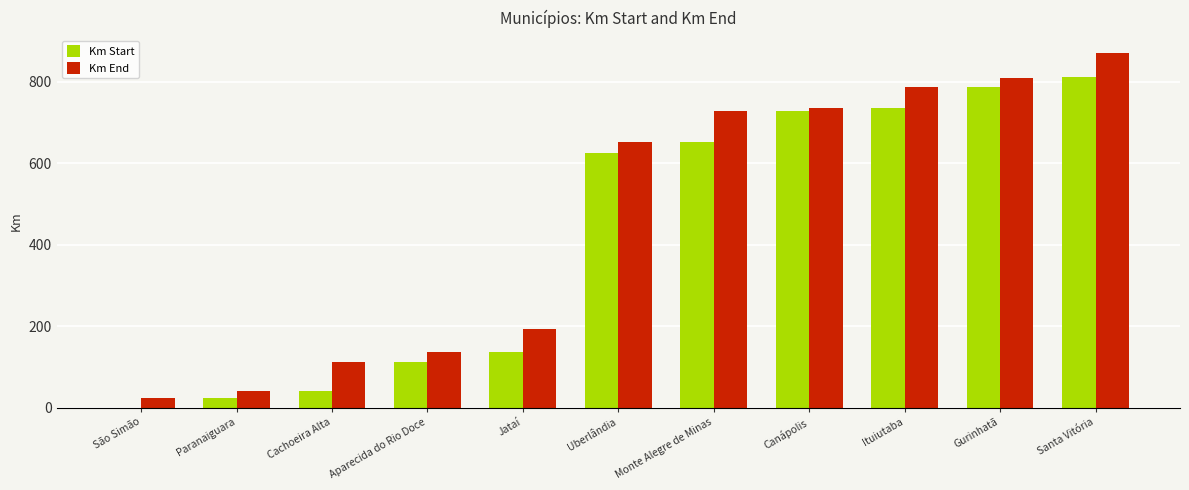

What is the sum of the Km End values at Aparecida do Rio Doce and São Simão?

160.6